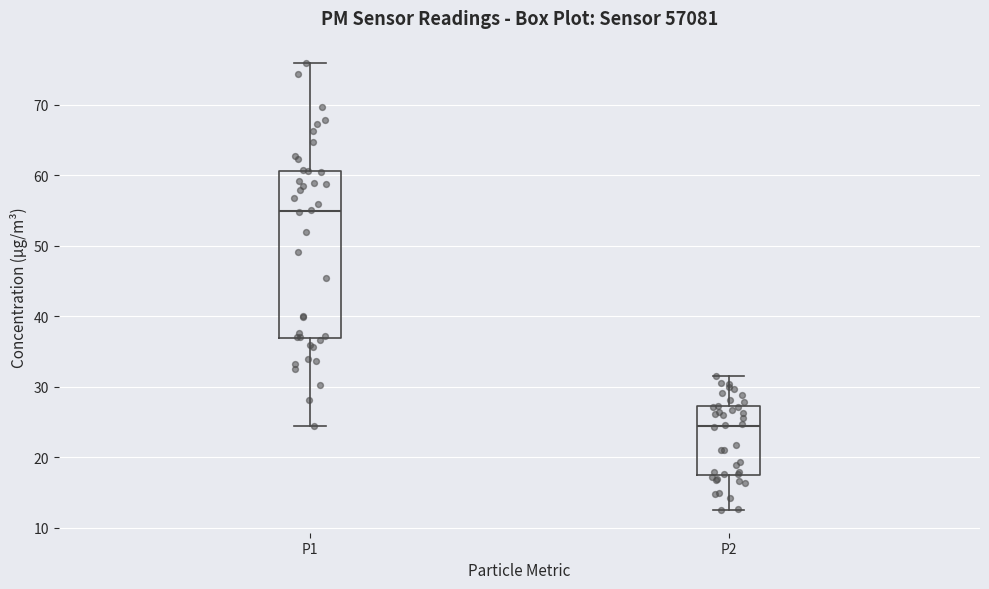

Where does the upper whisker of the box for P1 end on the y-axis? The values are not printed on the chart, so give them approximately, as read against the axis.

76